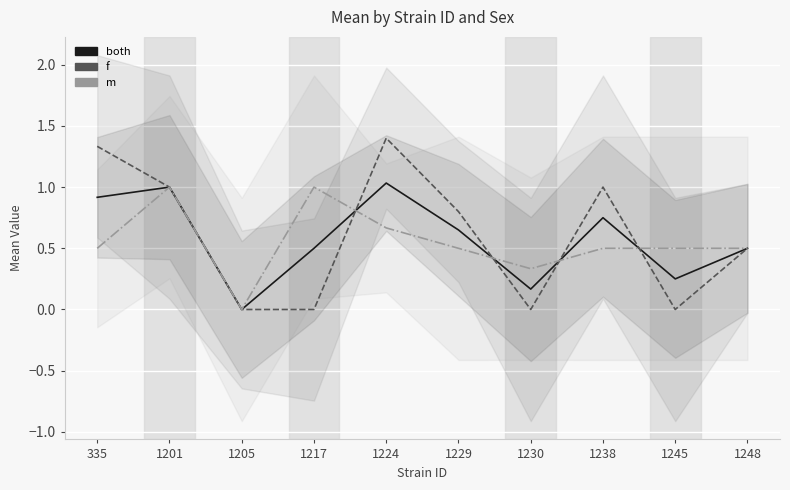

Which series has the widest spread of values?

f